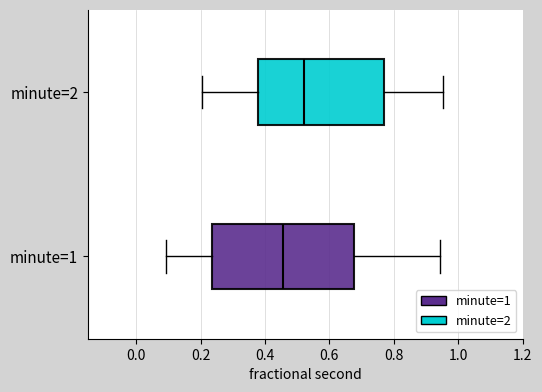

Reading bottom to top, transcribe this box plot: for each box, give where its median line is, the range the box spans, and where its two whiskers end, as read against the x-axis. The values are not printed on the chart, so give them approximately, as read against the axis.

minute=1: median 0.46, box 0.24 to 0.68, whiskers 0.10 to 0.94
minute=2: median 0.52, box 0.38 to 0.76, whiskers 0.20 to 0.96